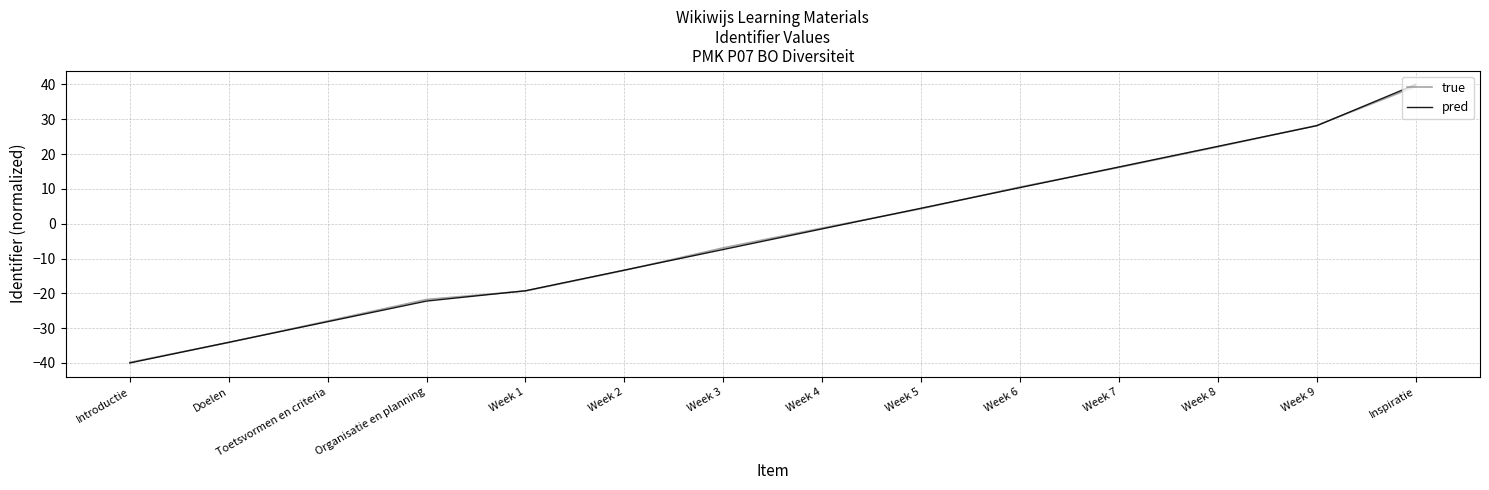

How many values in the true series are below -1?

8